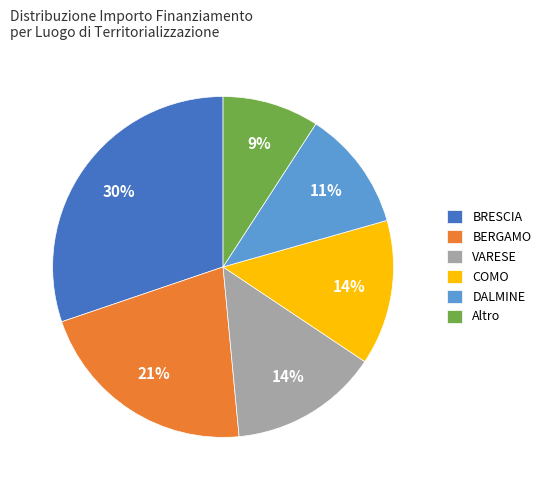

True or false: BRESCIA accounts for 18% of the total.

False